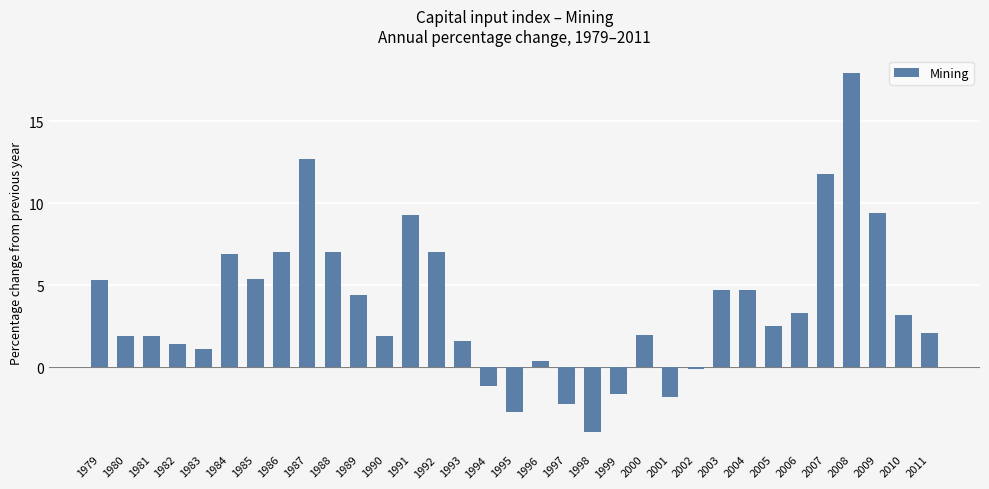

What is the difference between the maximum and minimum values?

21.8